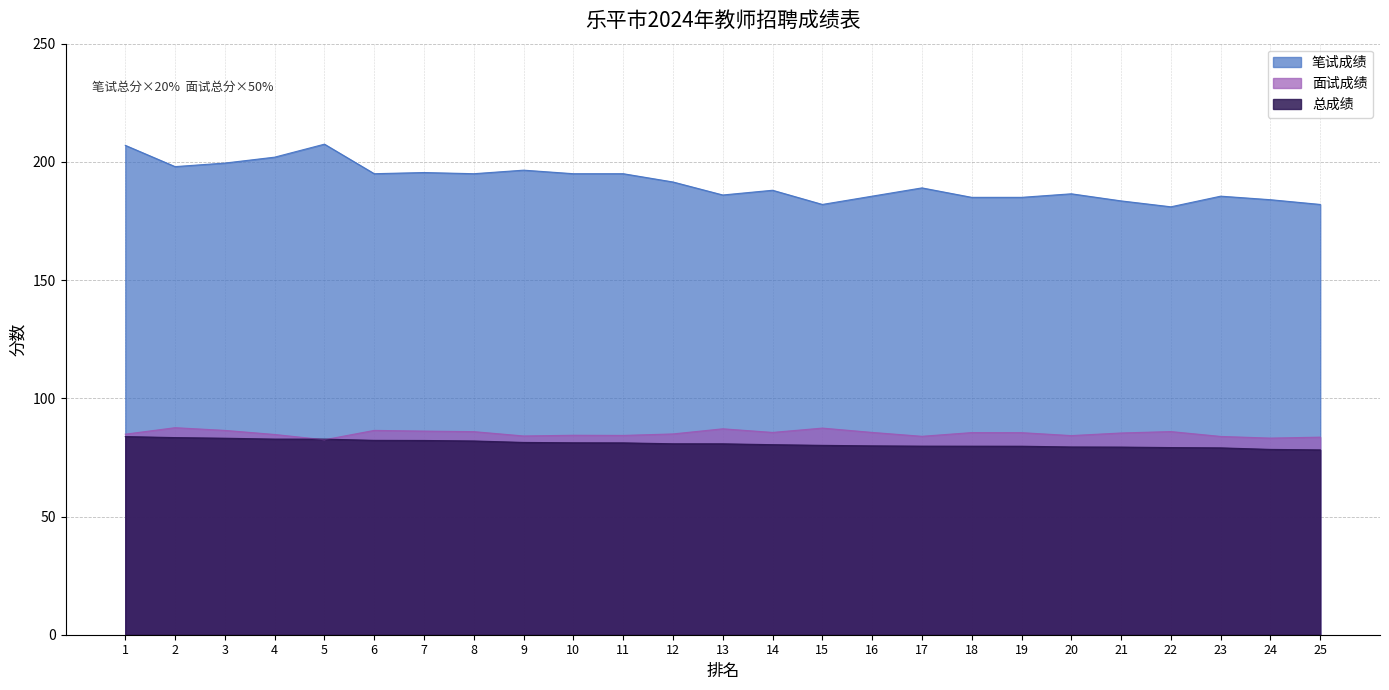

Reading right to left, list all the values displayed in this chart.

笔试成绩: 182.0	184.0	185.5	181.0	183.5	186.5	185.0	185.0	189.0	185.5	182.0	188.0	186.0	191.5	195.0	195.0	196.5	195.0	195.5	195.0	207.5	202.0	199.5	198.0	207.0
面试成绩: 83.6	83.2	83.9	85.9	85.3	84.2	85.5	85.5	83.9	85.6	87.4	85.6	87.1	84.9	84.3	84.4	84.1	85.9	86.1	86.4	82.5	84.7	86.4	87.6	84.8
总成绩: 78.2	78.4	79.0	79.2	79.4	79.4	79.7	79.8	79.8	79.9	80.1	80.4	80.8	80.8	81.2	81.2	81.3	82.0	82.2	82.2	82.7	82.8	83.1	83.4	83.8